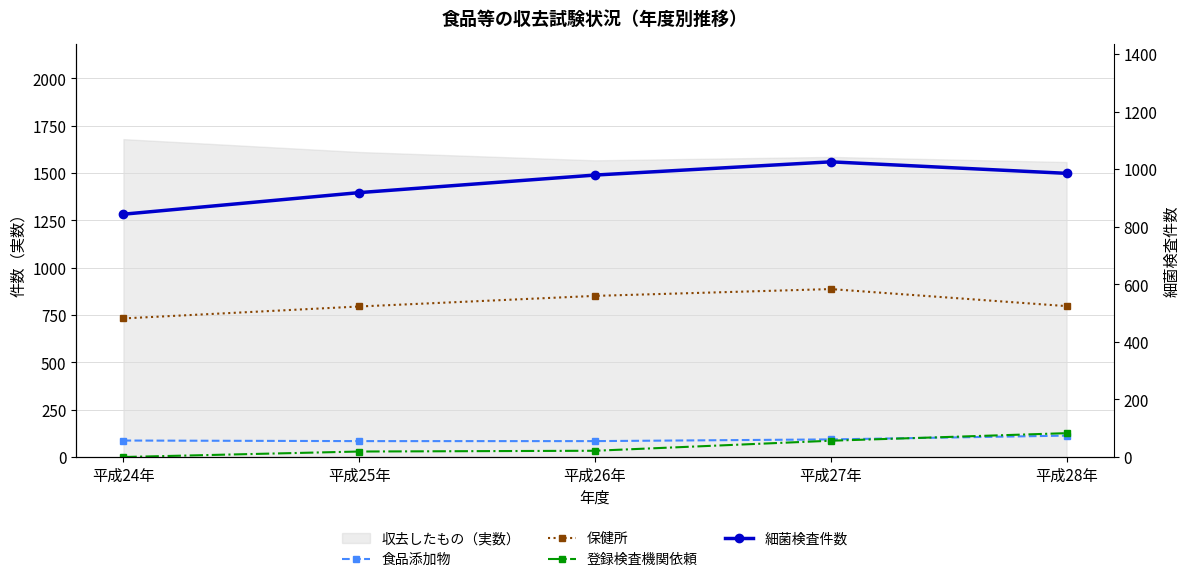

At which category is the sum across all series the highest?

平成27年